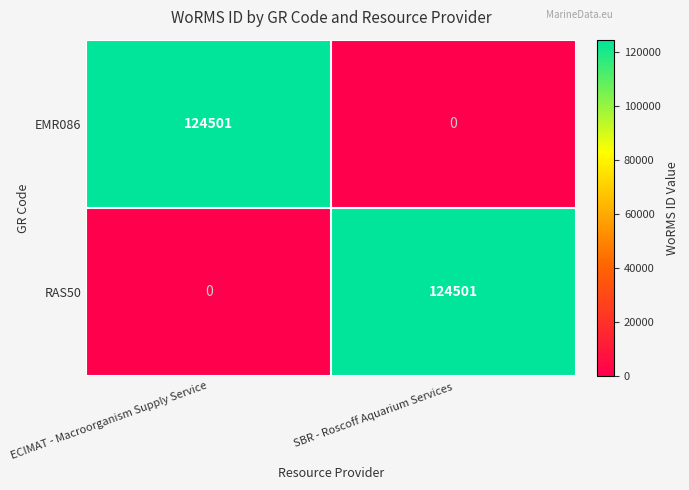

The value of RAS50 at SBR - Roscoff Aquarium Services is 29345. True or false?

False